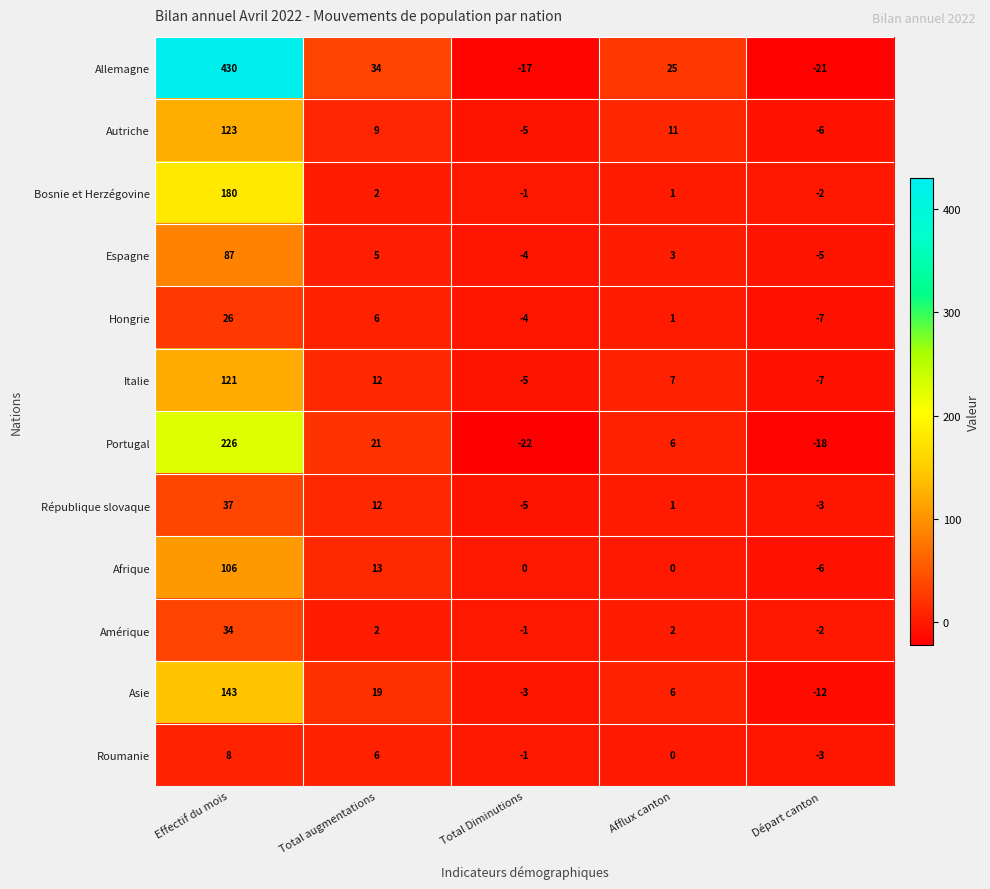

Rank the categories by République slovaque value from highest to lowest.

Effectif du mois, Total augmentations, Afflux canton, Départ canton, Total Diminutions